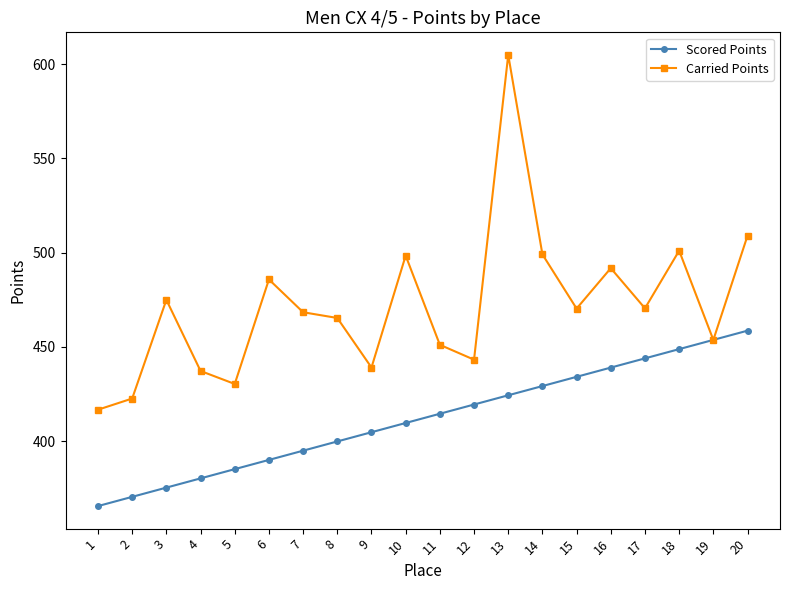

What is the sum of the Scored Points values at 20 and 6?

848.6